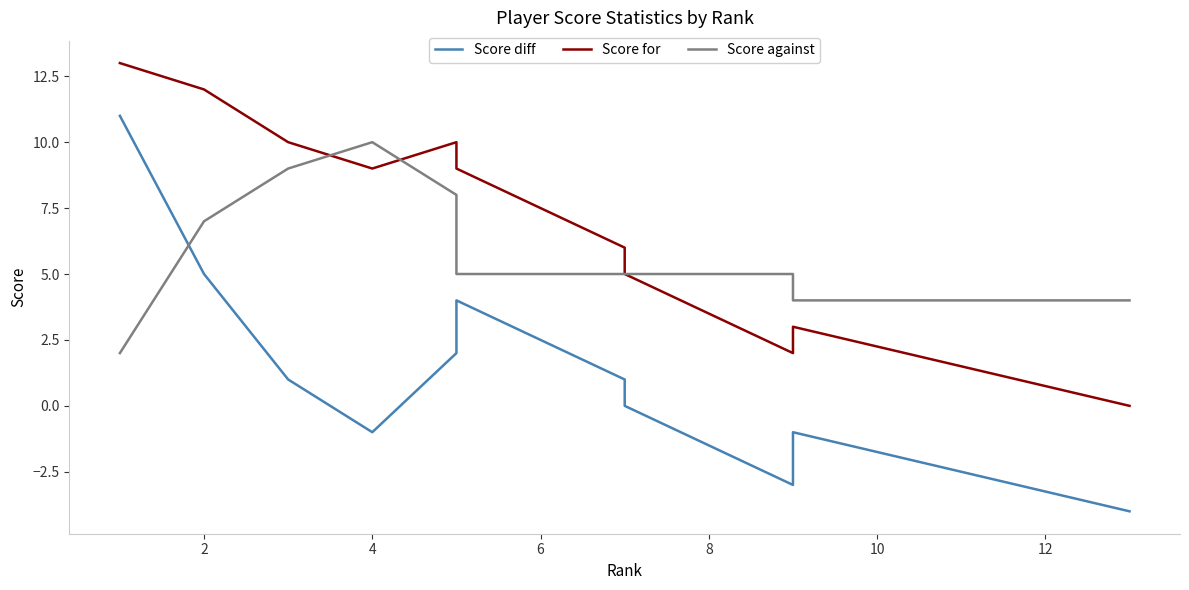

What are all the series names shown in the legend?

Score diff, Score for, Score against